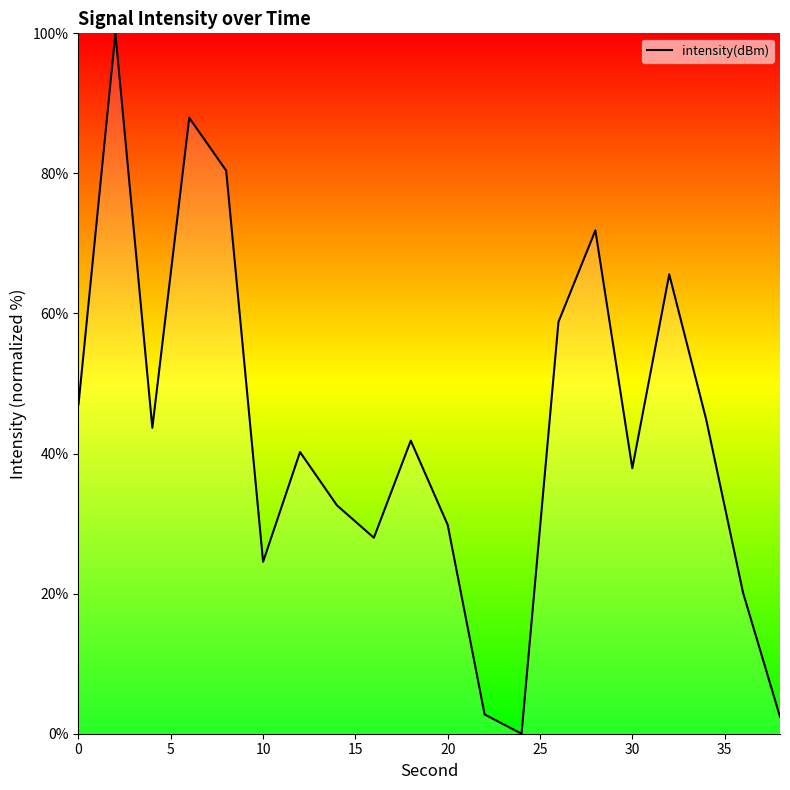

How many lines are shown in the chart?

1